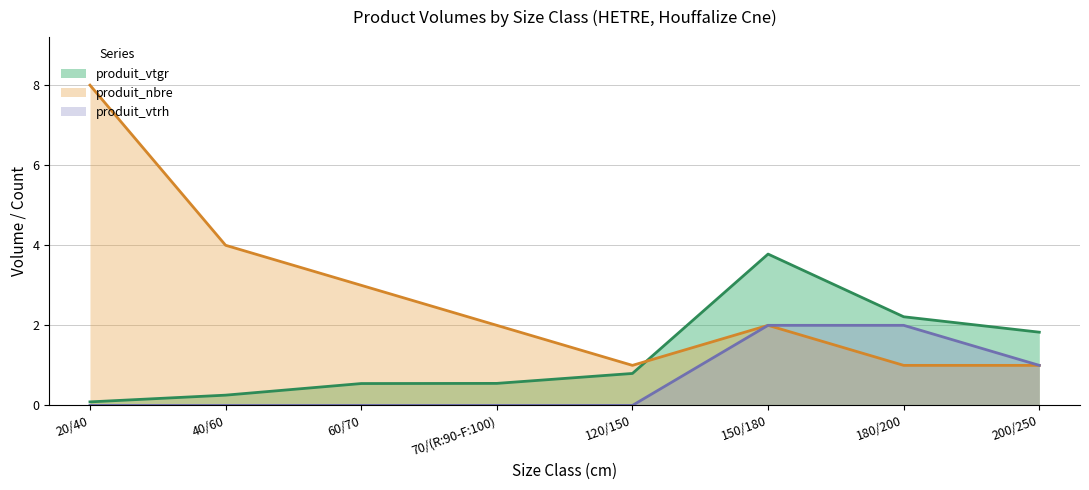

What is the difference between the maximum and minimum values in the produit_nbre series?

7.0